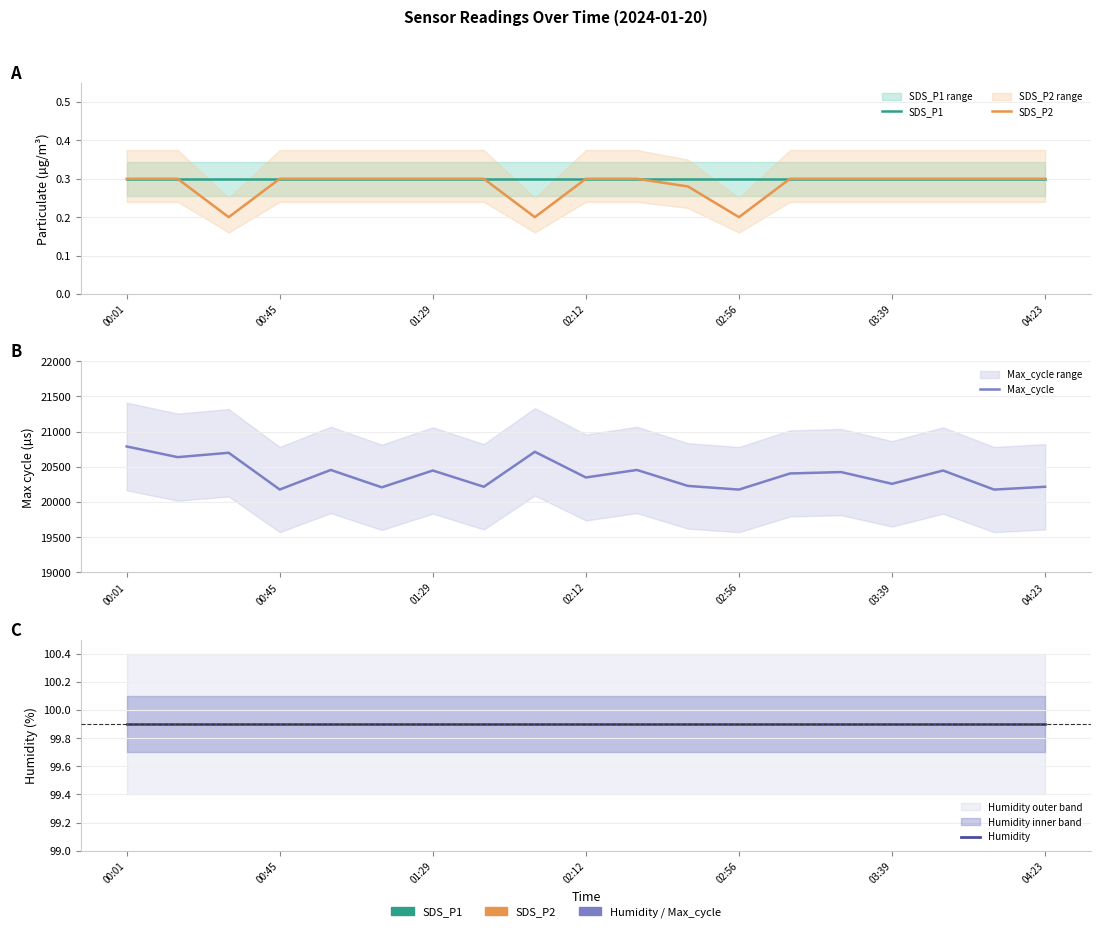

True or false: SDS_P2 and SDS_P1 intersect in this chart.

False